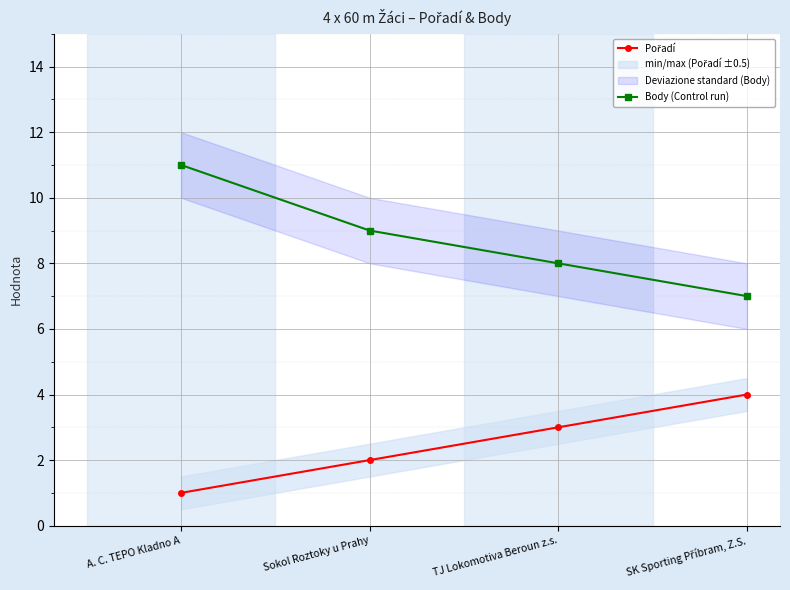

What is the difference between the maximum and minimum values in the Body (Control run) series?

4